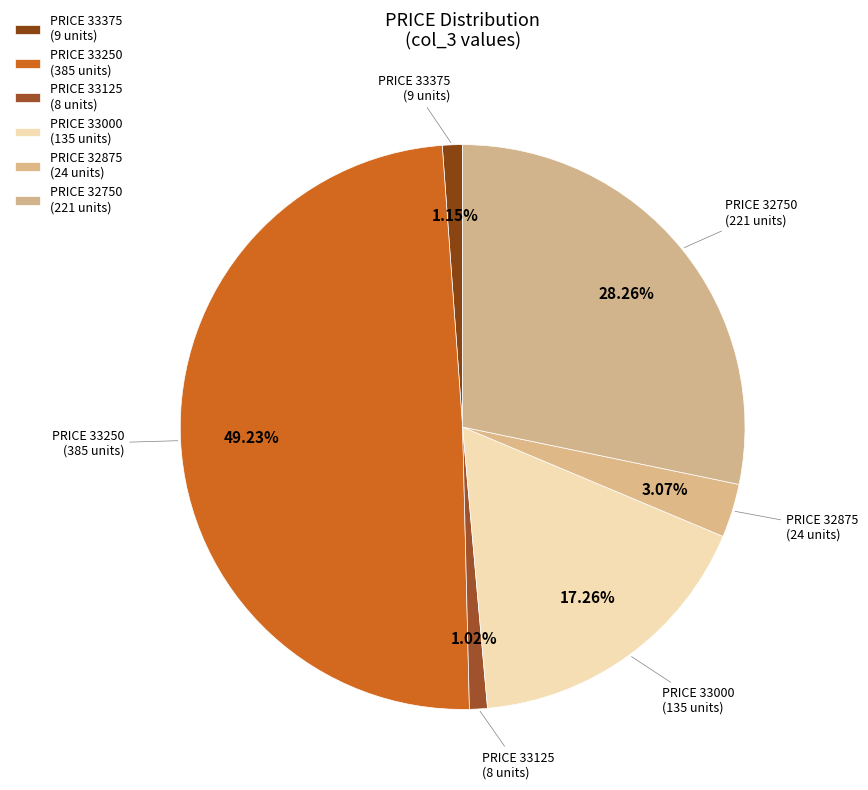

How many slices are in this pie chart?

6